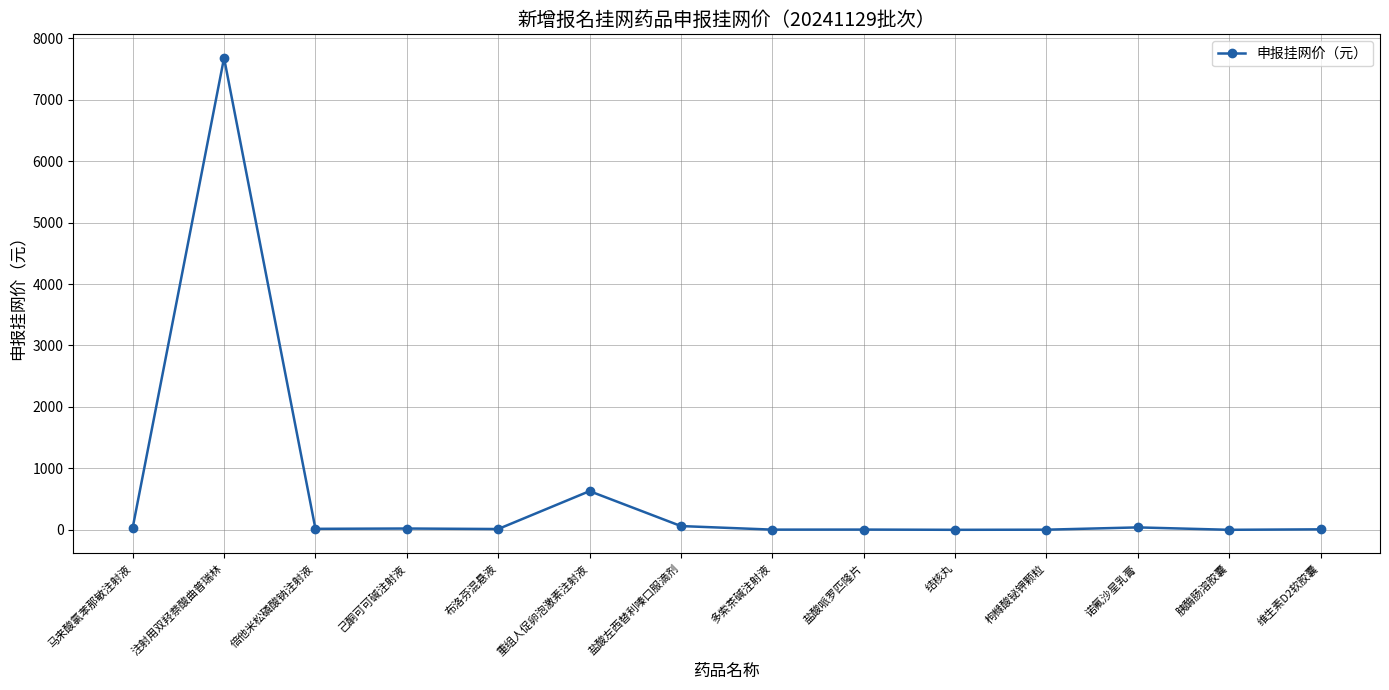

What is the minimum value shown in the chart?

0.4